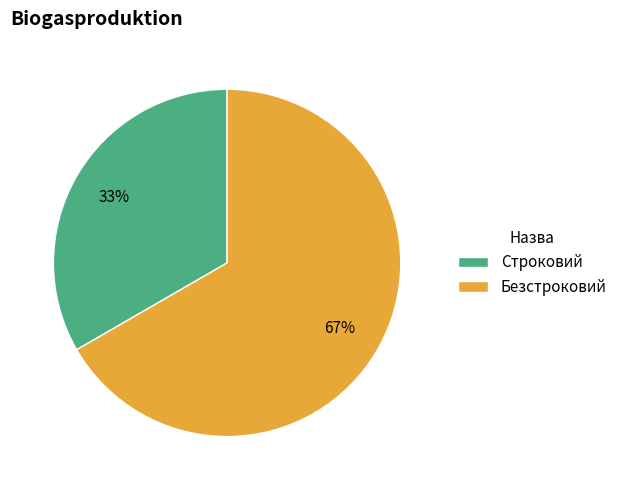

Combined, do Строковий and Безстроковий account for over 50%?

Yes